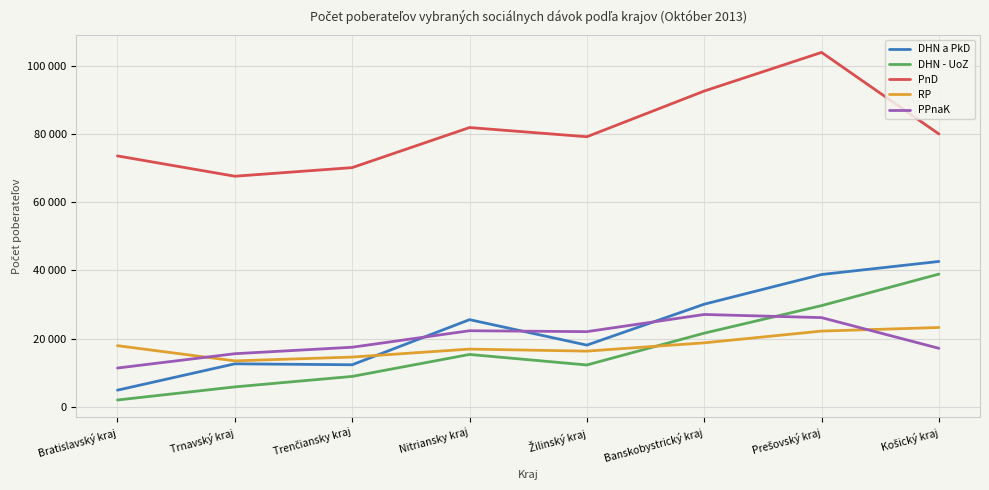

Is this an area chart (filled region under the line)?

No